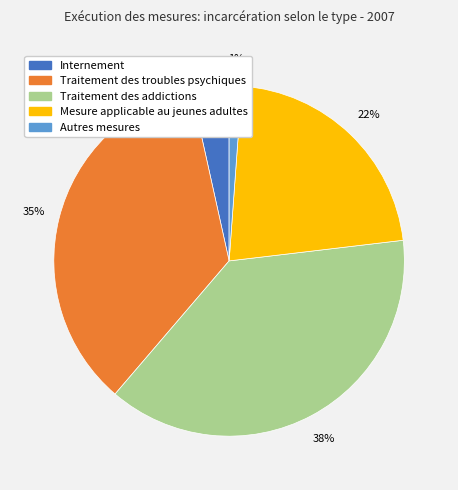

Rank the categories by value from highest to lowest.

Traitement des addictions, Traitement des troubles psychiques, Mesure applicable au jeunes adultes, Internement, Autres mesures